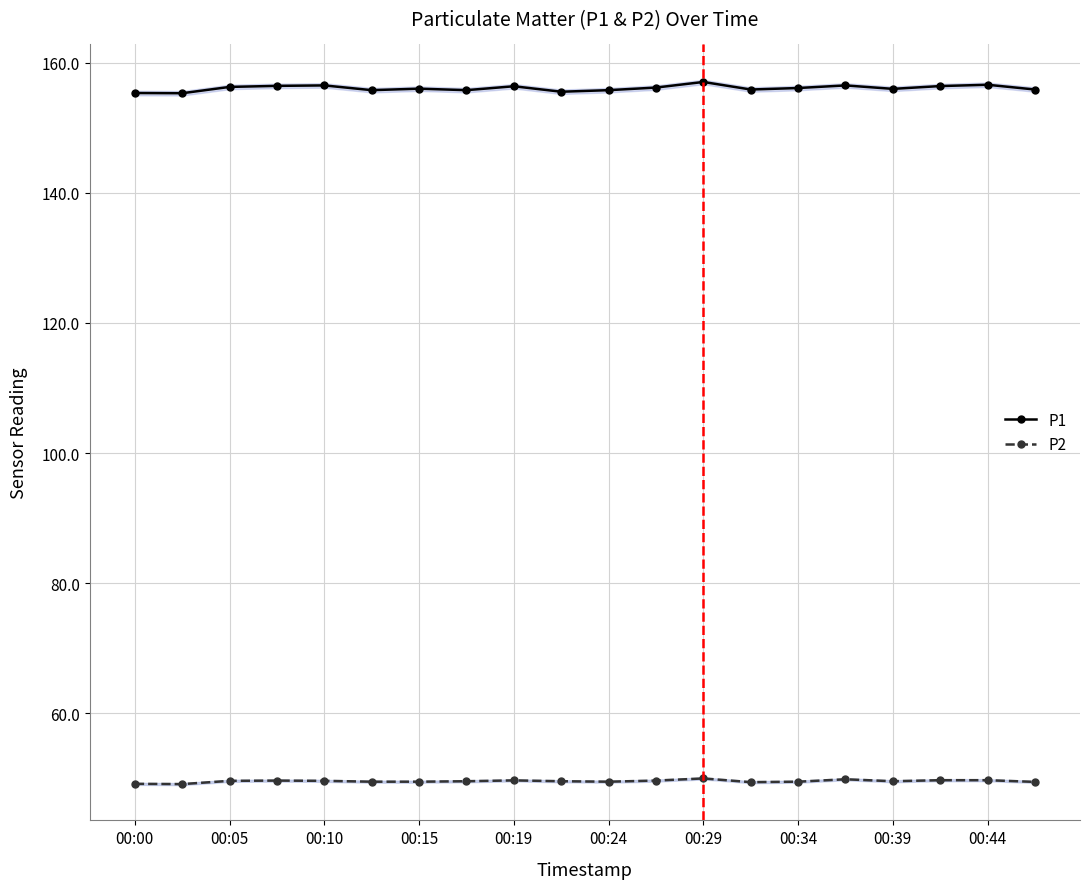

True or false: P1 and P2 cross at least once.

False